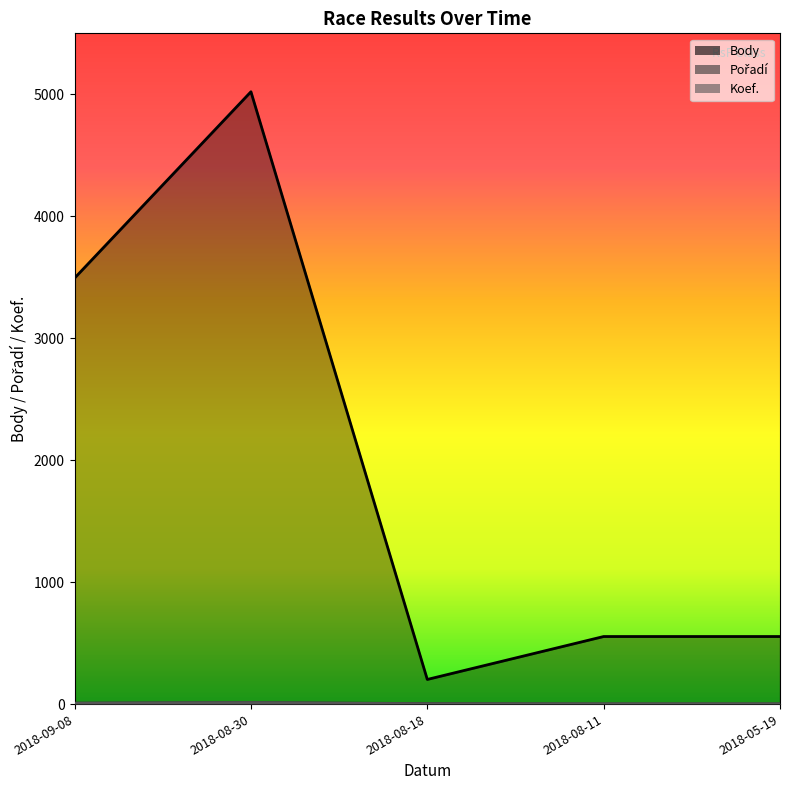

What is the total value across all series at 2018-05-19?

558